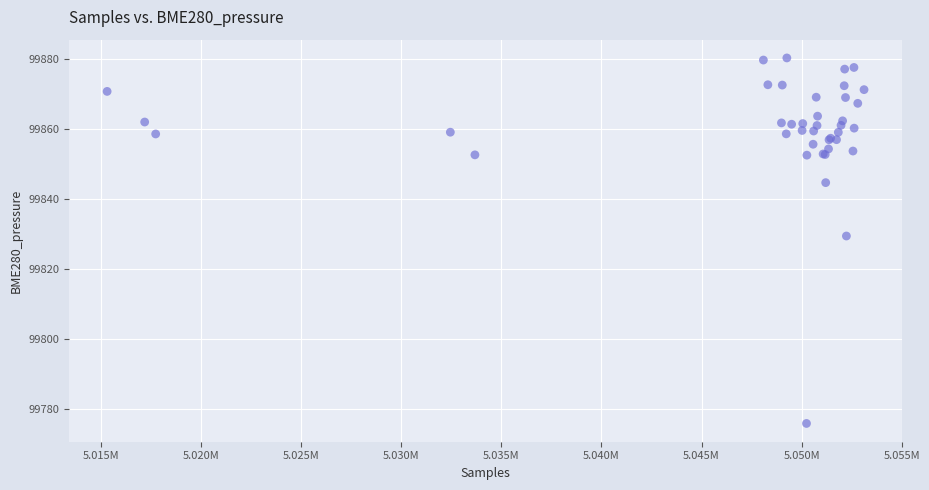

What Y value in the scatter plot is closest to 99828?

99829.6